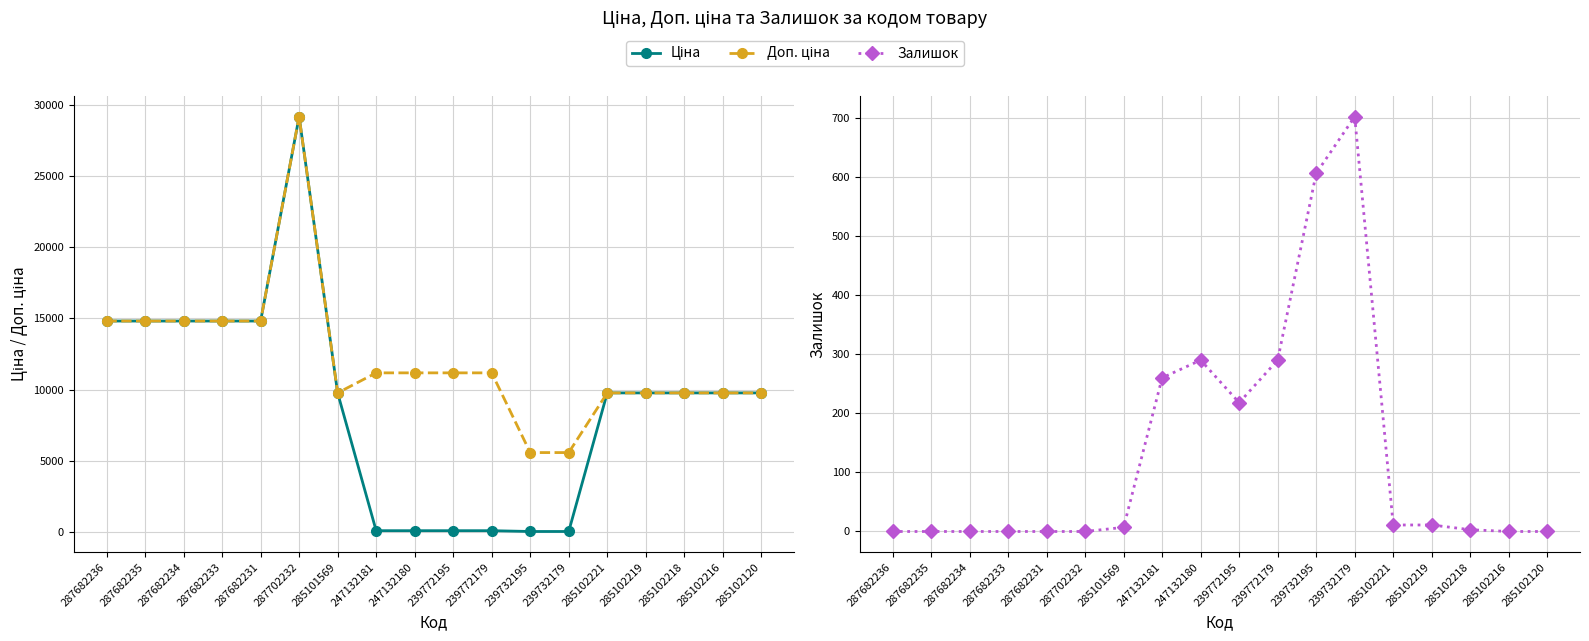

What value does the Залишок series have at 239772179?

290.0